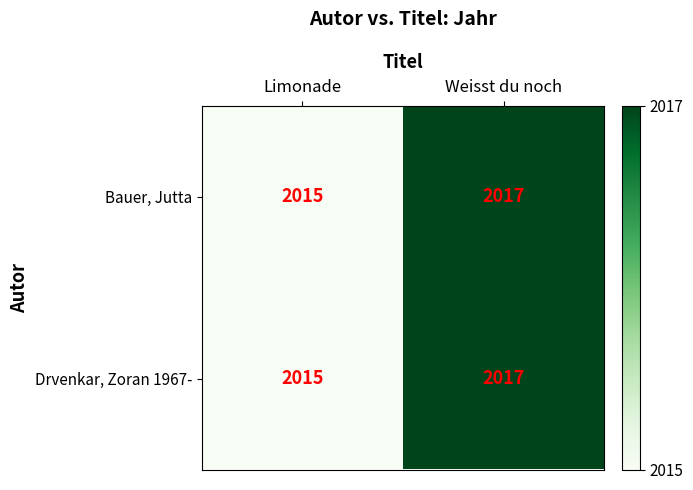

What is the maximum value shown in the chart?

2017